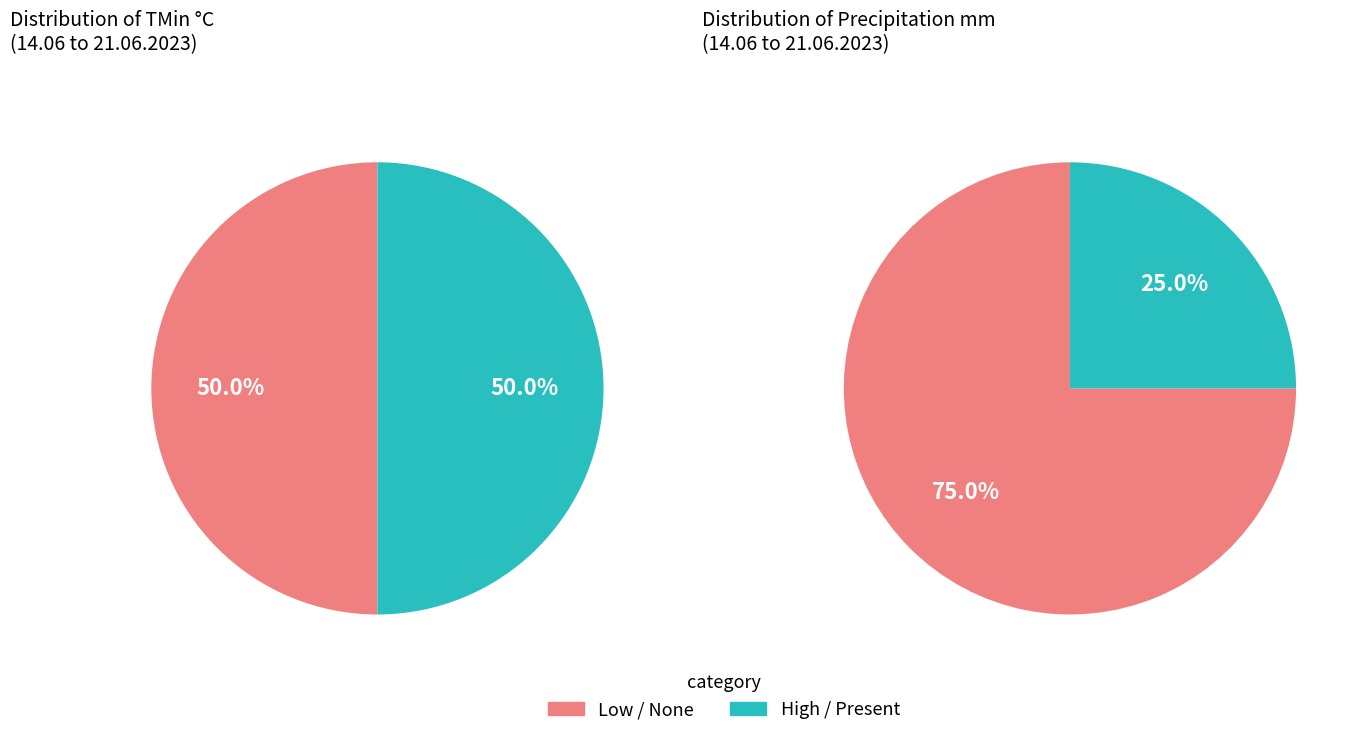

The 18.06 slice represents 1% of the pie. True or false?

False